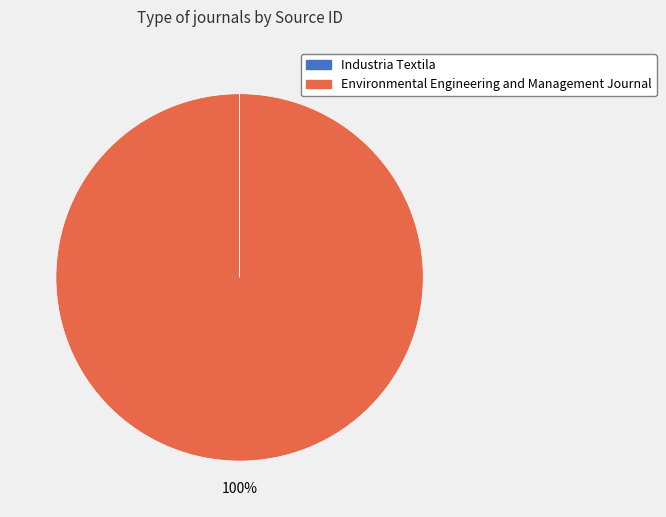

Which slice is the largest?

Environmental Engineering and Management Journal